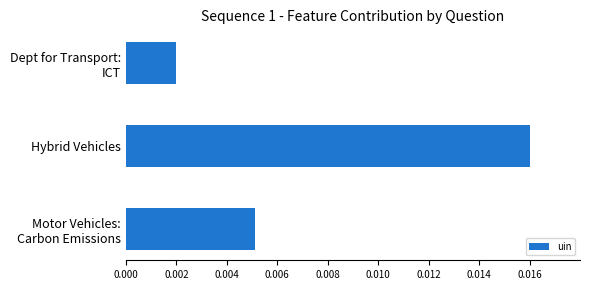

List the labels in order of value, largest first.

Hybrid Vehicles, Motor Vehicles:
Carbon Emissions, Dept for Transport:
ICT